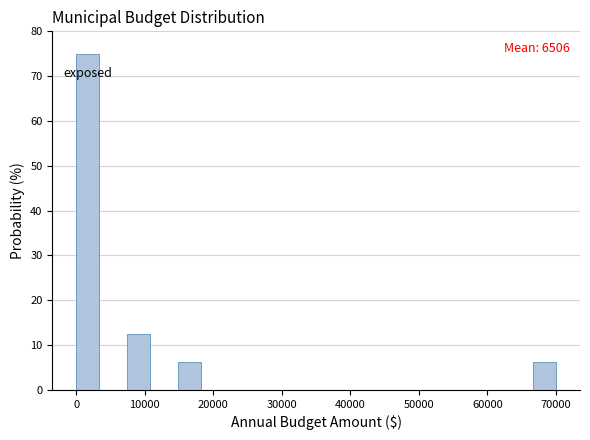

Around what value on the x-axis is the tallest bar? Give the approximate position of its centre, as read against the axis.

2000